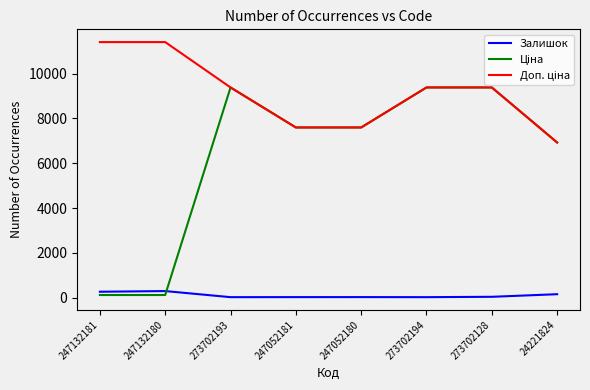

What is the spread (max minus min) of values at 247132180?

11295.9